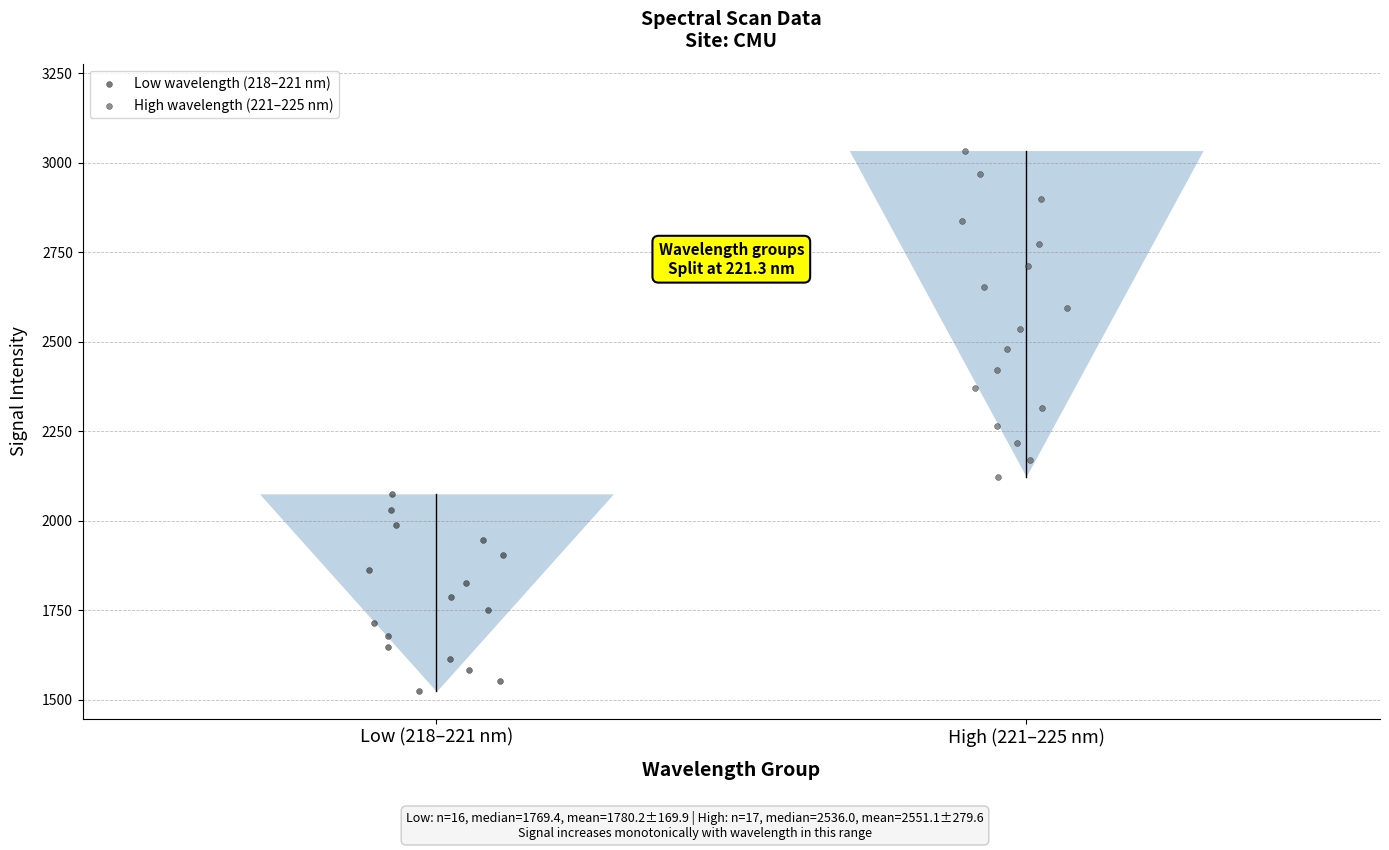

Which series has the largest Y range (max minus min)?

High wavelength (221–225 nm)